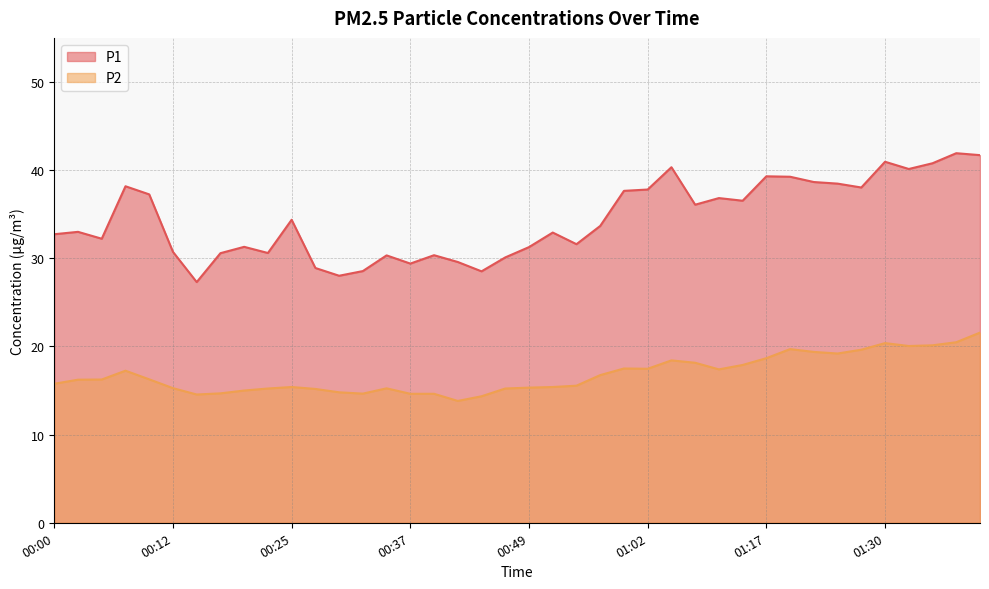

True or false: P1 and P2 cross at least once.

False